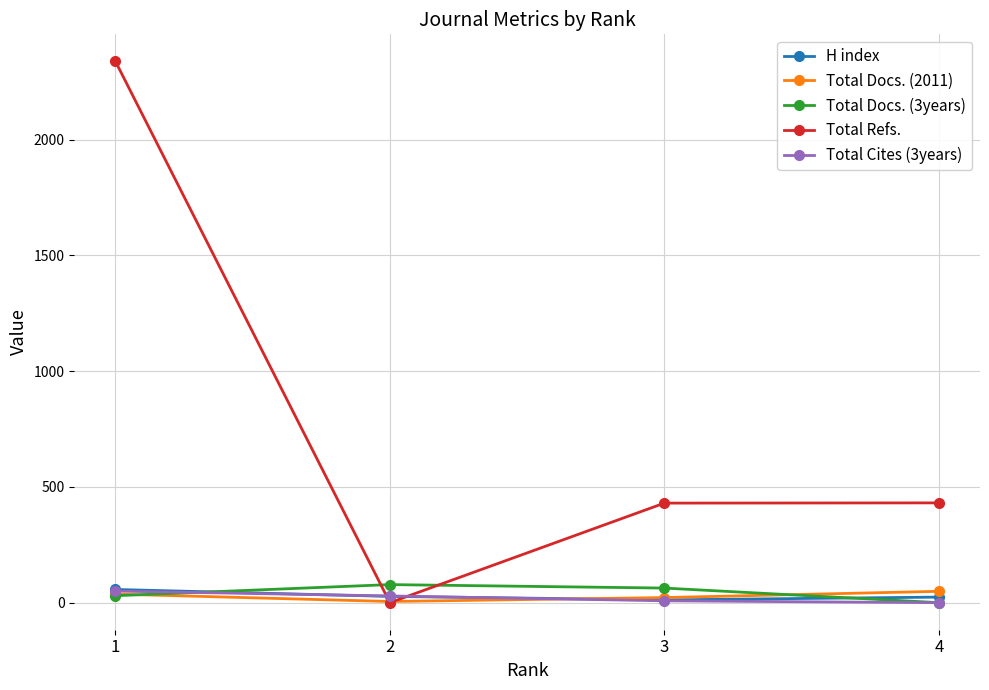

Which series has the largest total across all categories?

Total Refs.